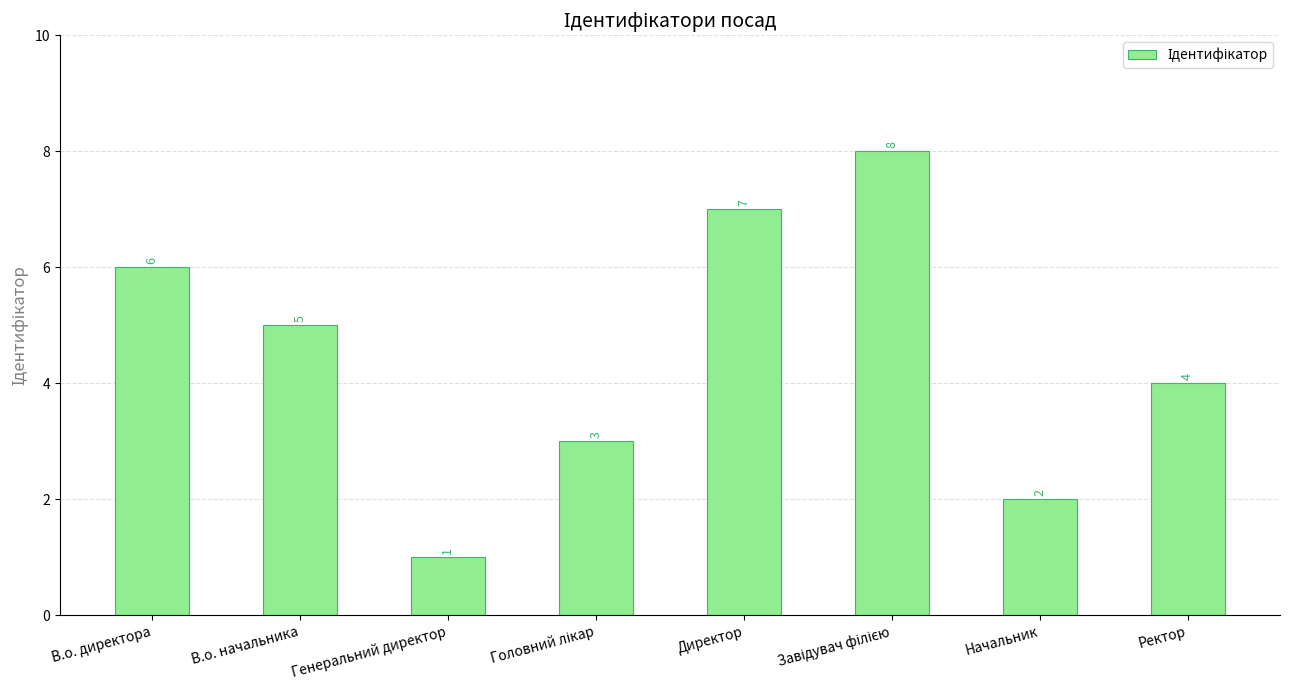

What is the label of the 1st bar from the left?

В.о. директора